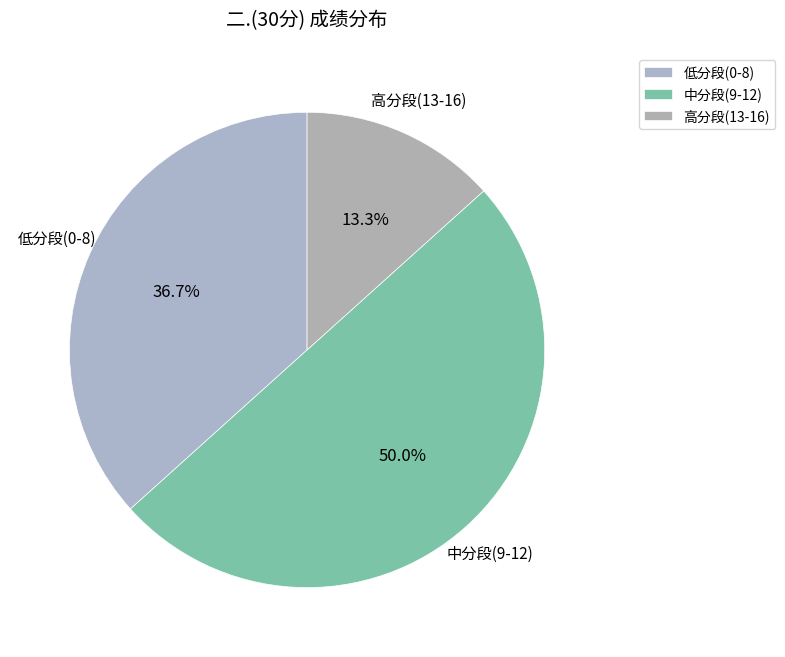

To the nearest percent, what is the average slice percentage?

33%